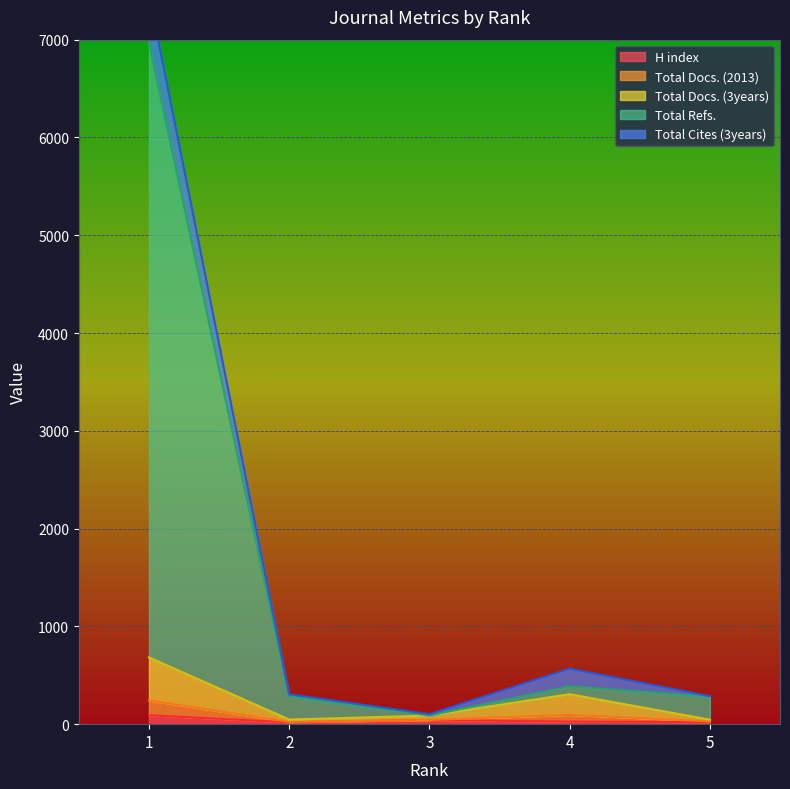

At which label does Total Refs. first exceed 285?

1